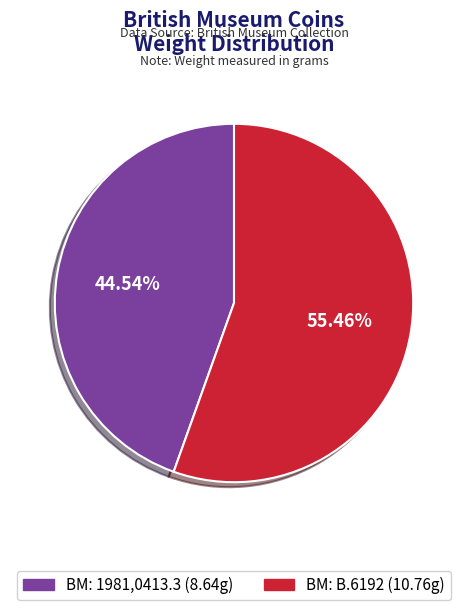

Is there any slice that represents more than half of the pie?

Yes